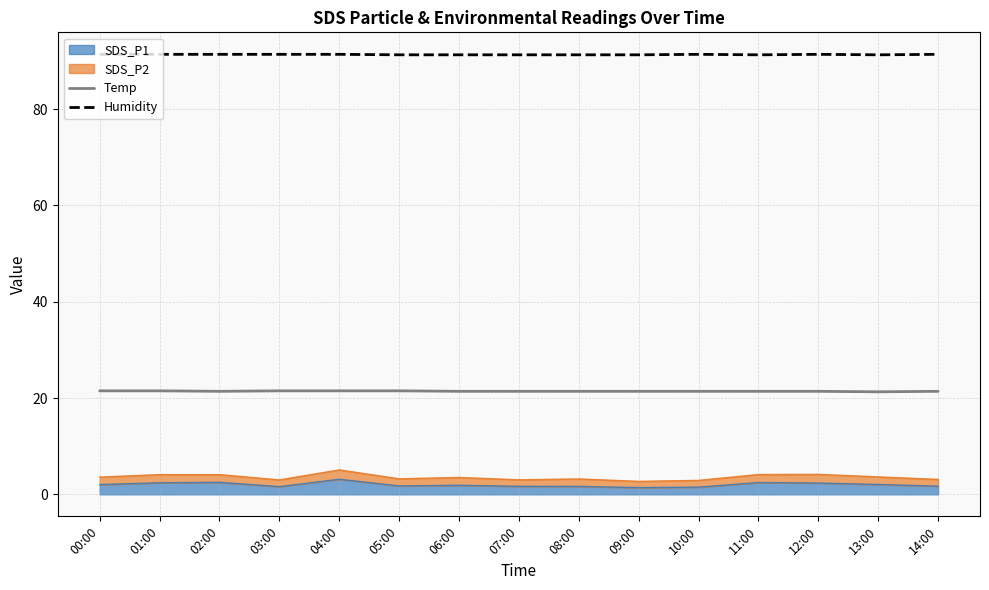

Count the Humidity values in the range 91 to 92.

15